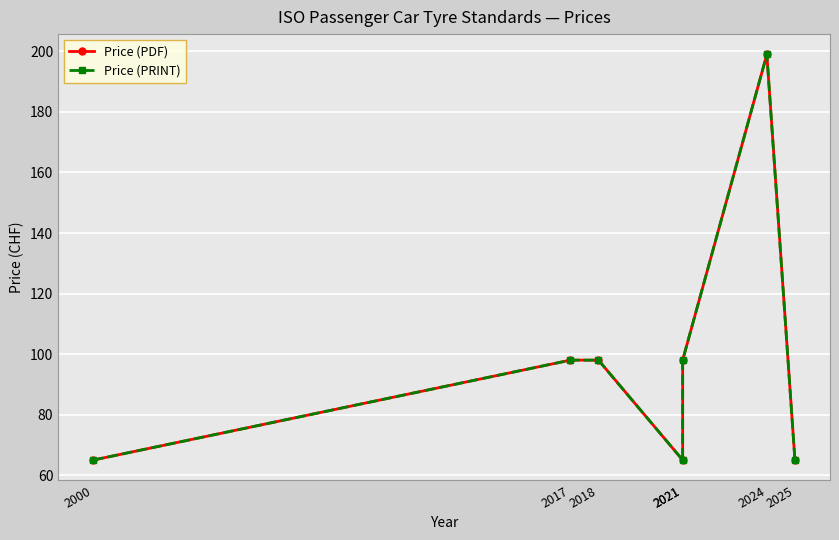

True or false: Price (PRINT) and Price (PDF) intersect in this chart.

False